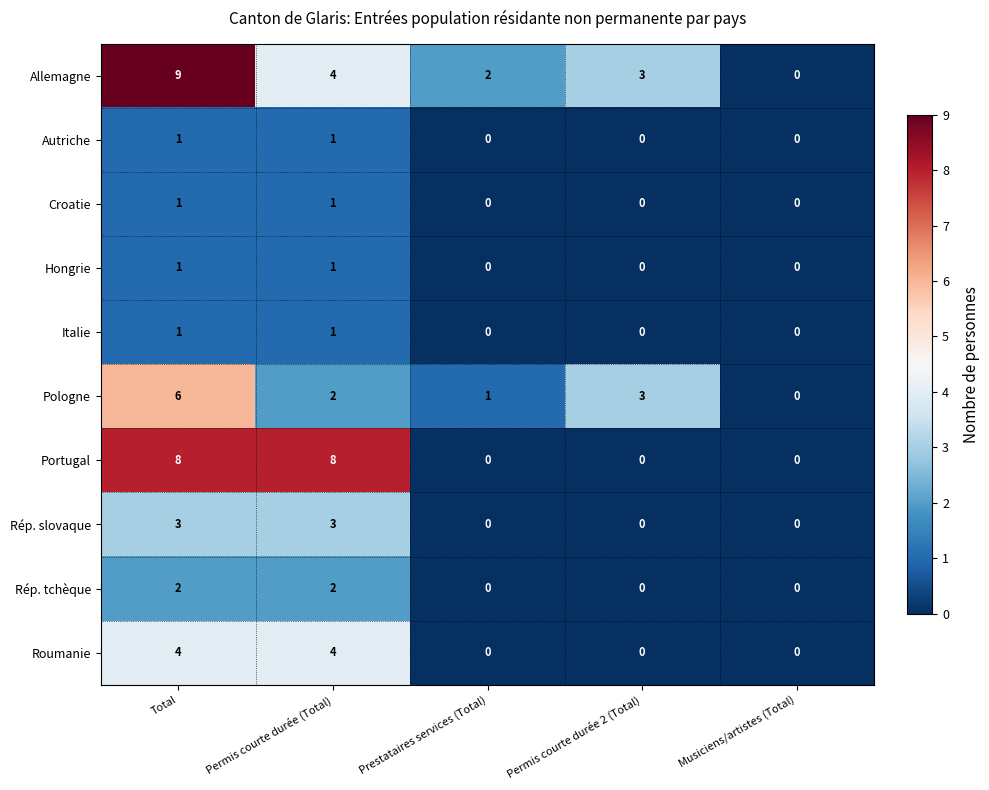

At which category is the sum across all series the highest?

Total